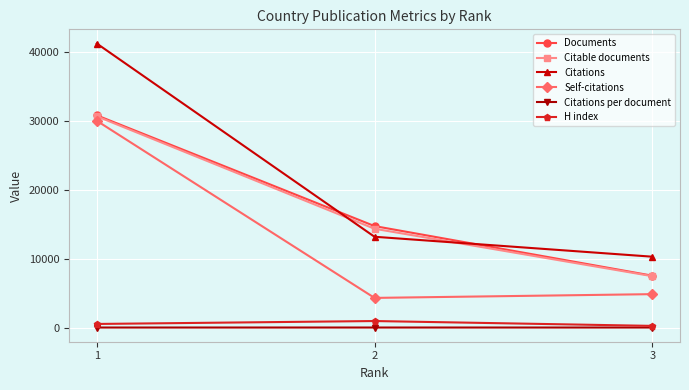

What is the spread (max minus min) of values at 2?

14730.1